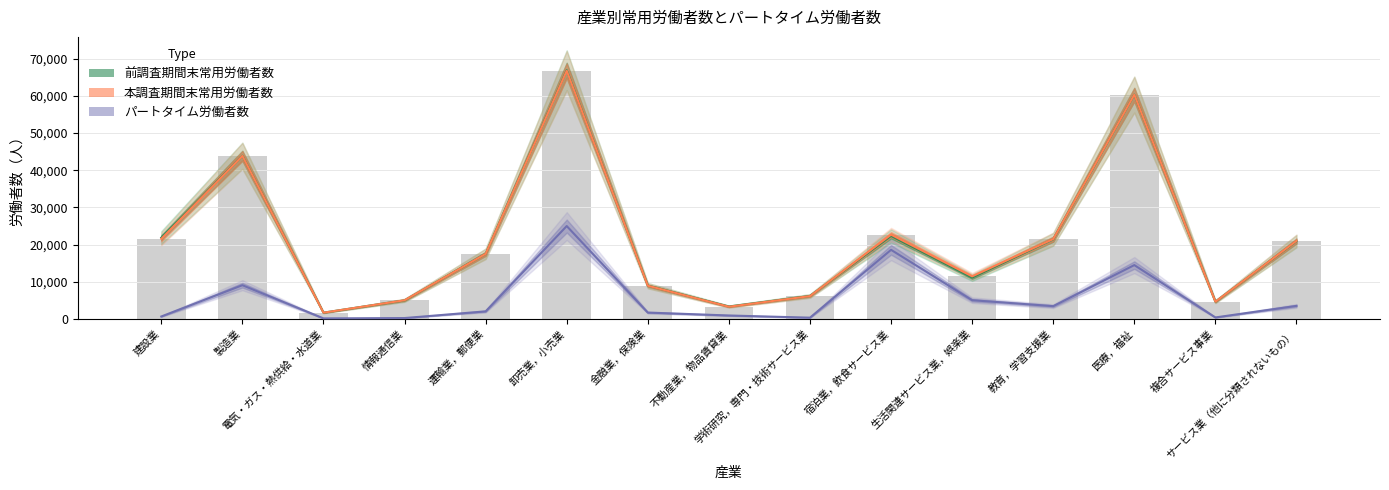

Reading left to right, what are all the values shown in this chart?

パートタイム労働者数: 637	9059	126	217	2014	24979	1690	907	320	18575	5020	3418	14471	381	3493
本調査期間末常用労働者数: 21532	43866	1664	5005	17501	66769	8924	3265	6130	22668	11439	21478	60348	4616	20998
前調査期間末常用労働者数: 21856	43907	1664	4978	17520	66920	8945	3323	6168	22314	11105	21411	60354	4621	20929